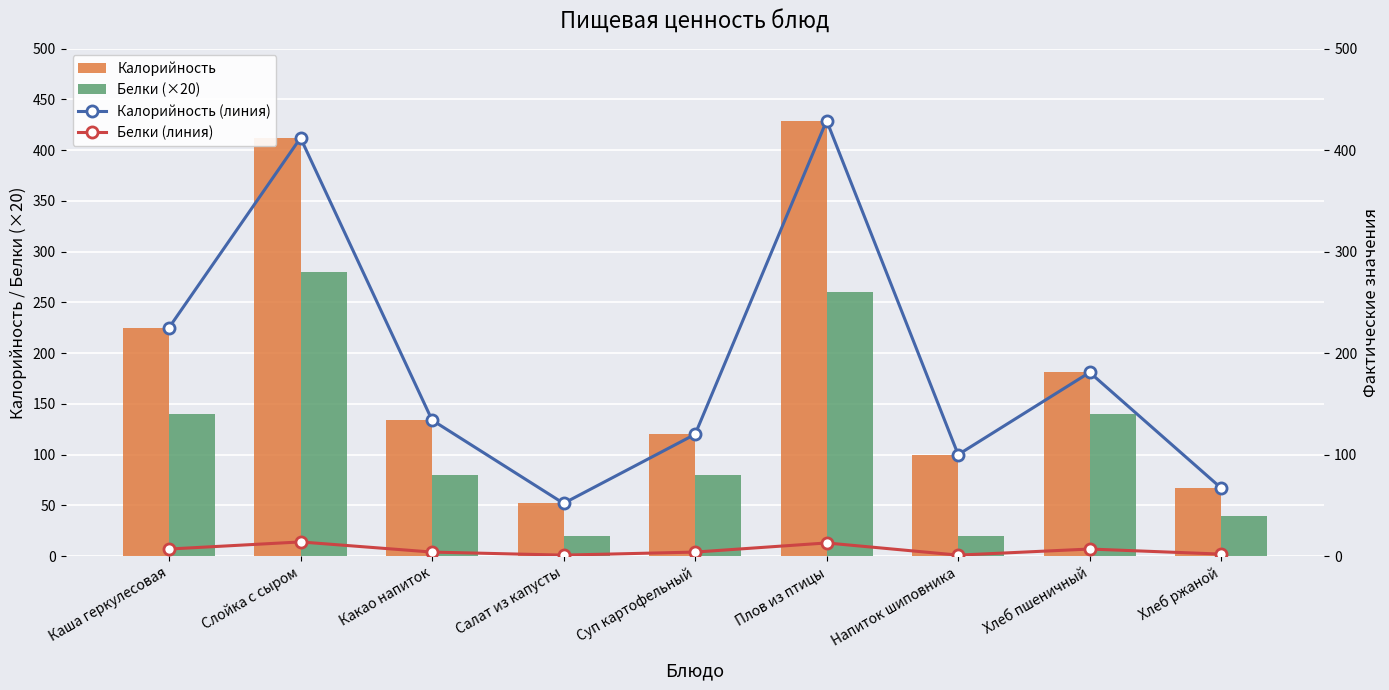

The value of Белки (×20) at Каша геркулесовая is 140. True or false?

True